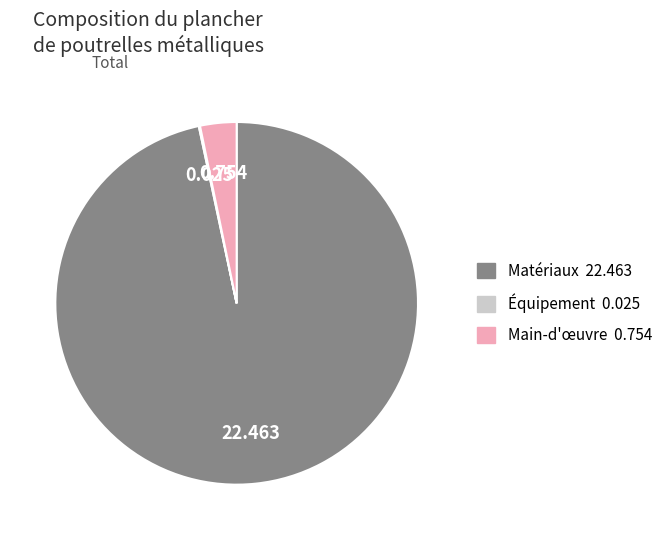

Does any single category account for the majority?

Yes